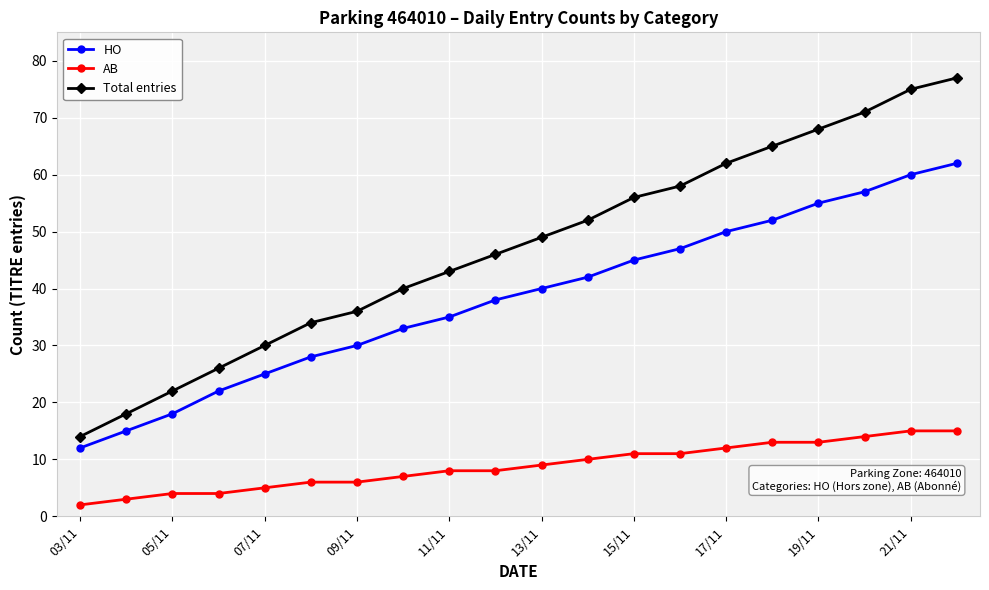

Which series has the largest total across all categories?

Total entries